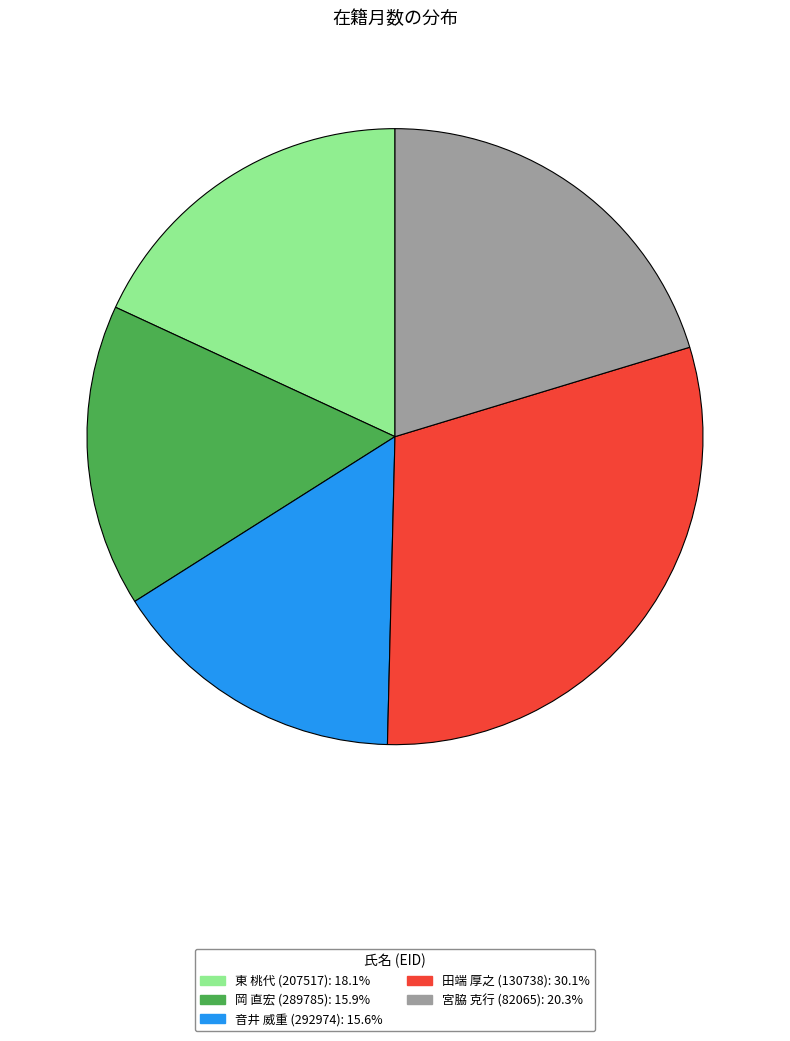

Combined, do 田端 厚之 (130738): 30.1% and 岡 直宏 (289785): 15.9% account for over 50%?

No